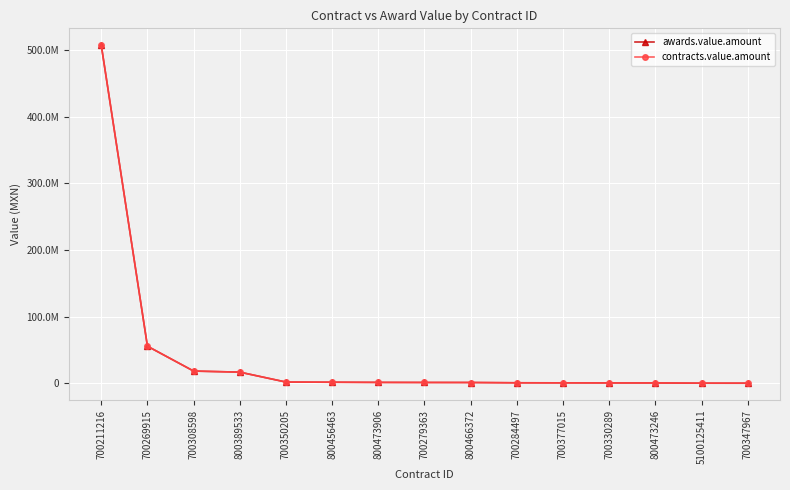

What is the difference between the maximum and second lowest values in the awards.value.amount series?

506643006.0